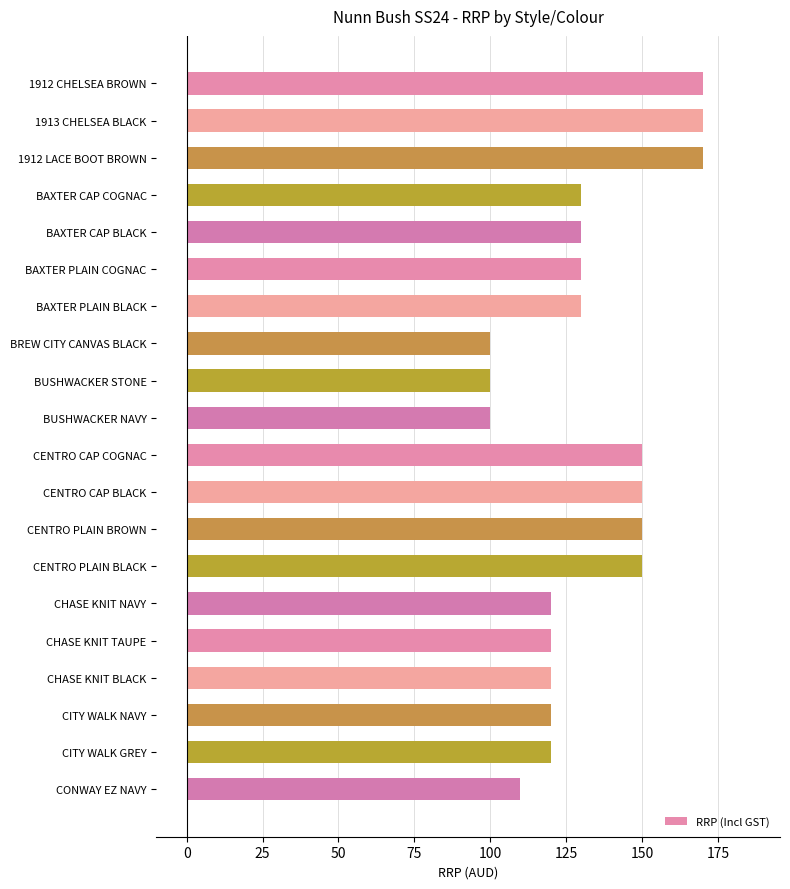

What is the sum of all values?

2639.0